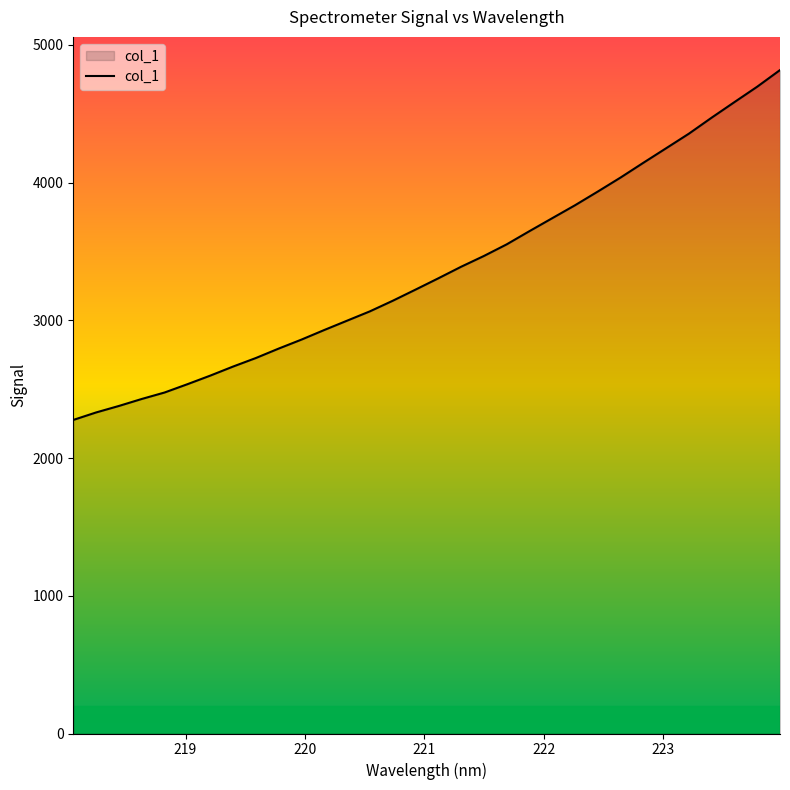

What is the greatest value displayed?

4817.5